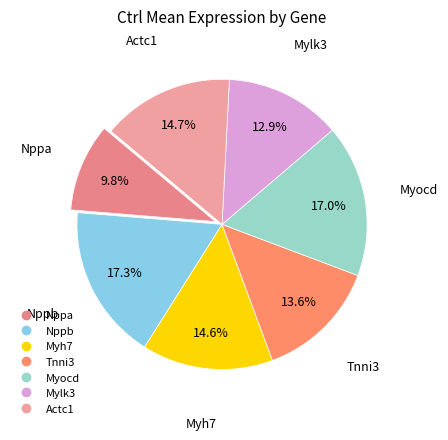

Does Mylk3 account for over 50% of the chart?

No